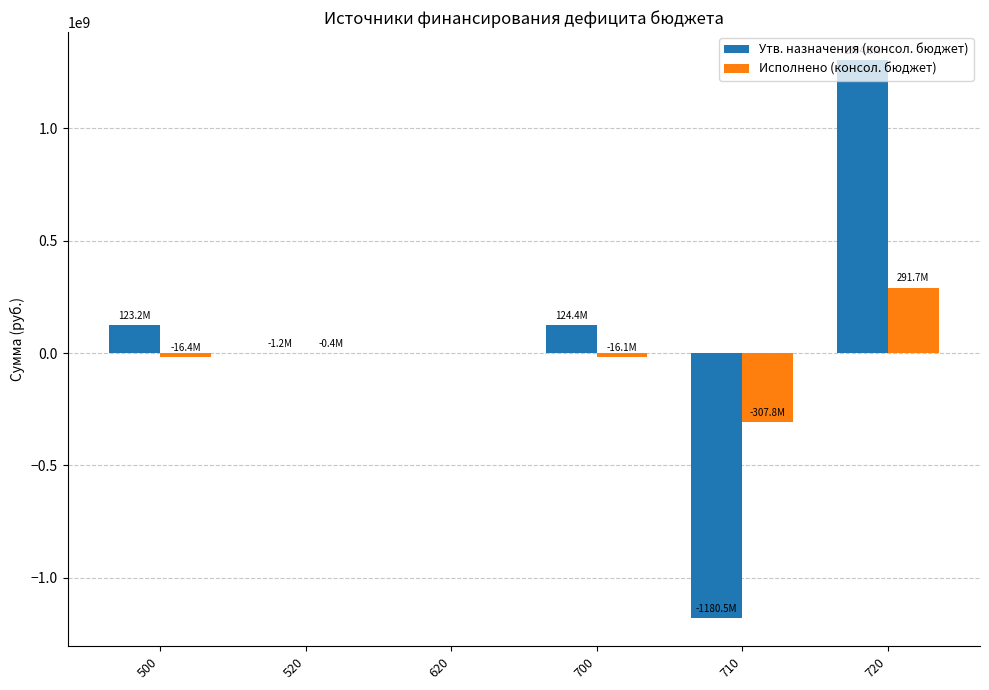

Which series changed the most between 620 and 720?

Утв. назначения (консол. бюджет)